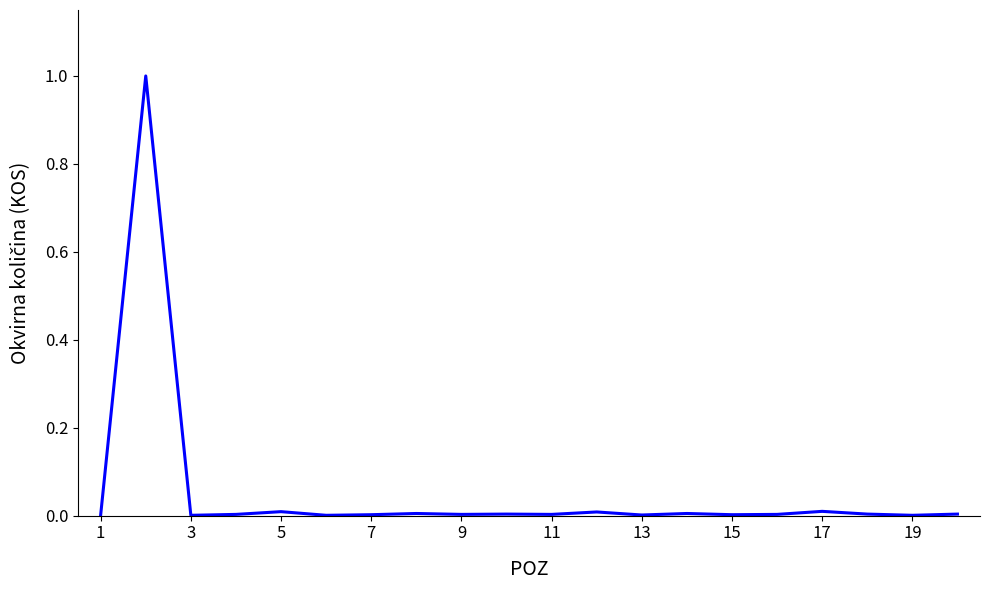

What is the maximum value shown in the chart?

1.0